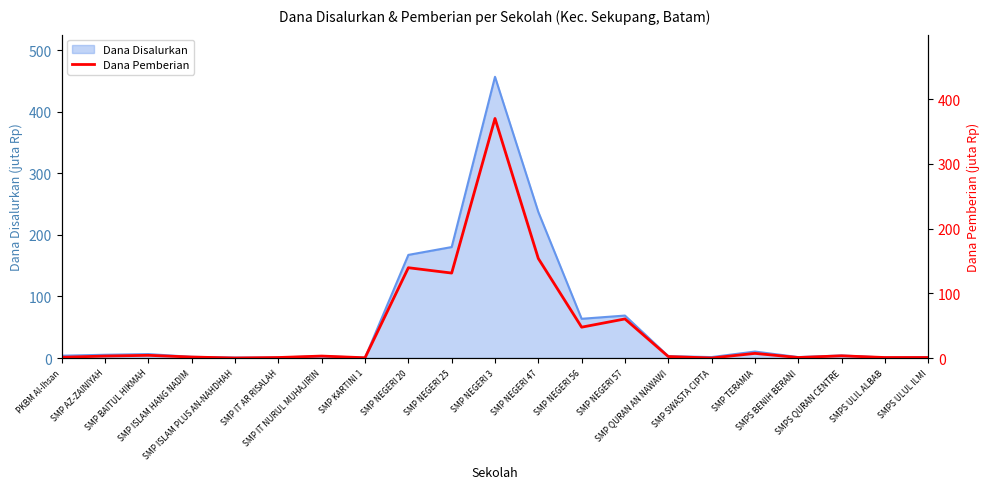

What is the highest value of the Dana Disalurkan series?

457.1